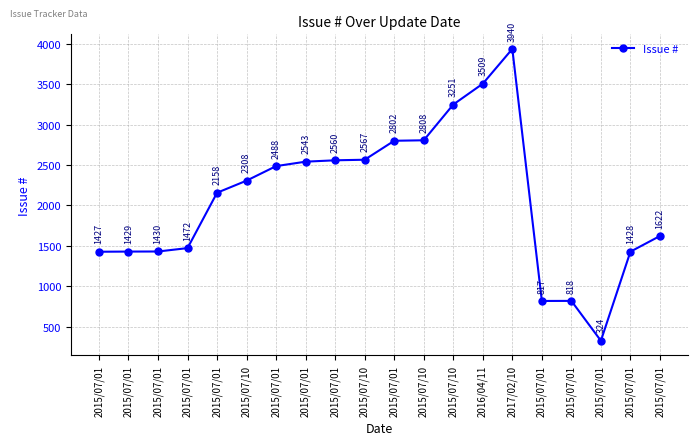

What is the ratio of the value at 2015/07/01 to the value at 2015/07/10?

1.1